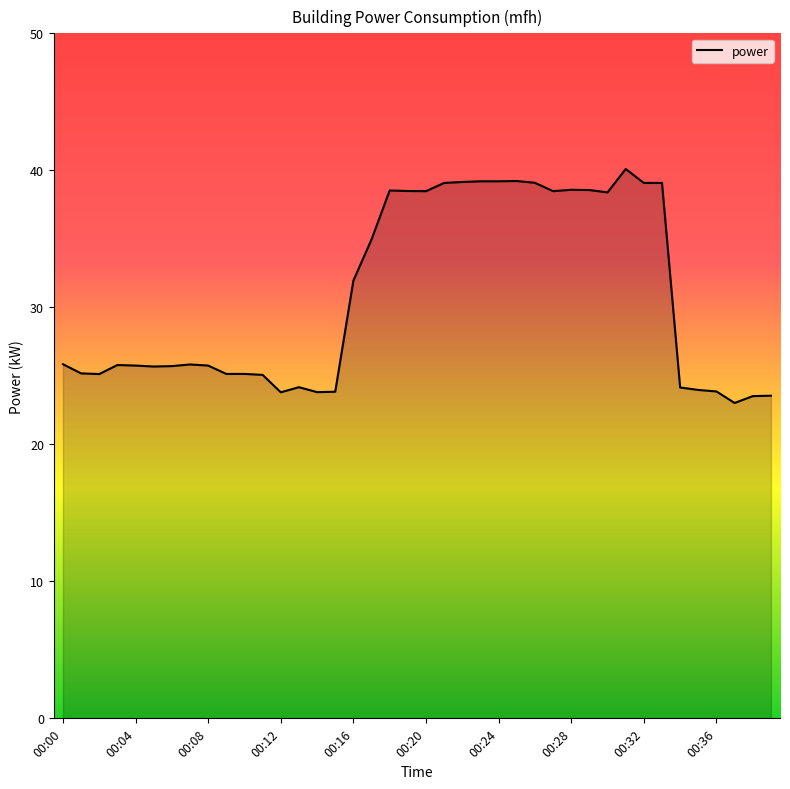

What is the difference between the maximum and minimum values?

17.1